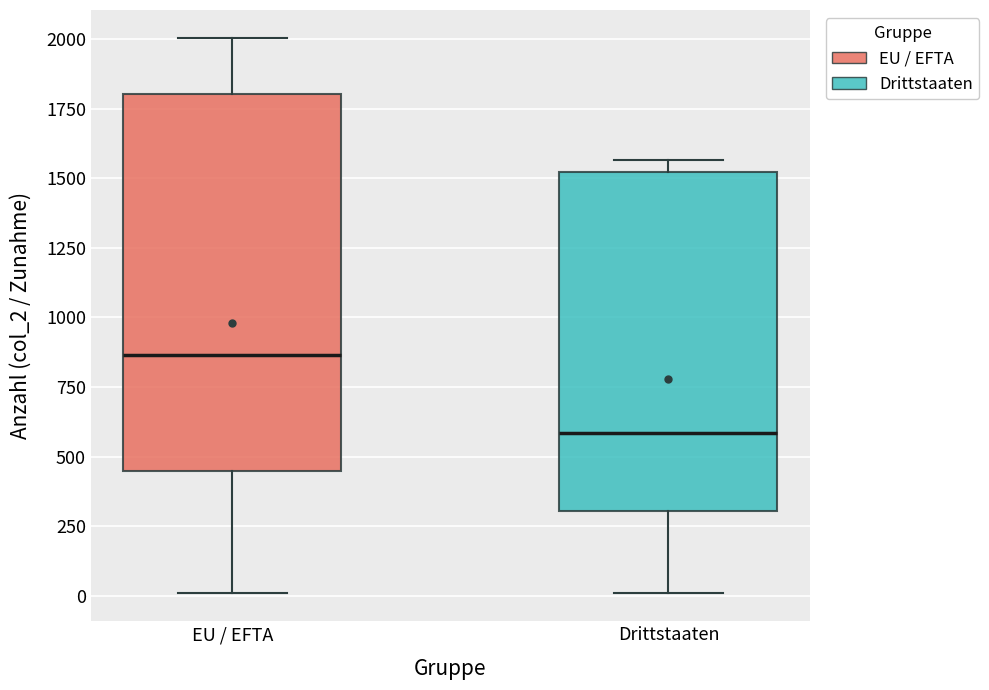

Reading left to right, transcribe this box plot: for each box, give where its median line is, the range the box spans, and where its two whiskers end, as read against the y-axis. The values are not printed on the chart, so give them approximately, as read against the axis.

EU / EFTA: median 850, box 450 to 1800, whiskers 0 to 2000
Drittstaaten: median 600, box 300 to 1500, whiskers 0 to 1550